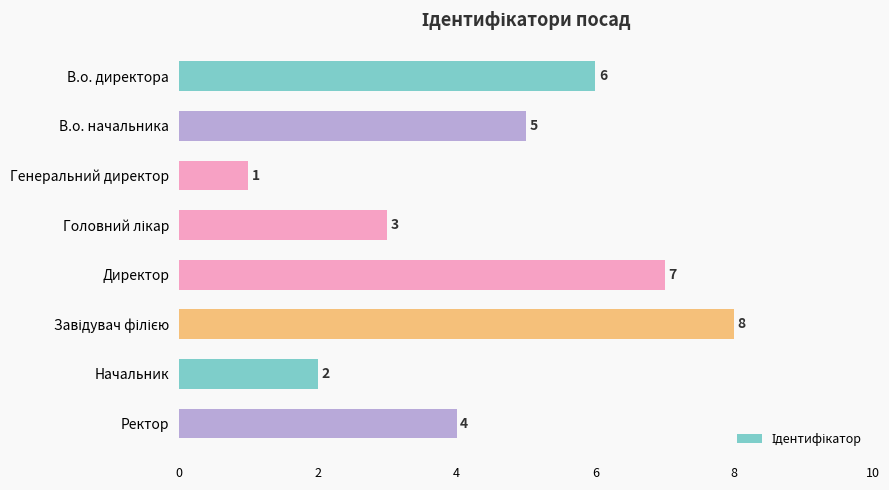

What is the difference between the second highest and second lowest values?

5